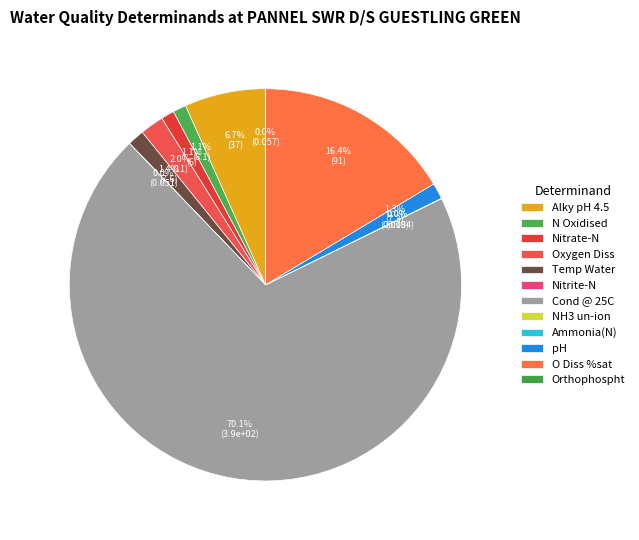

Which slice is the smallest?

NH3 un-ion